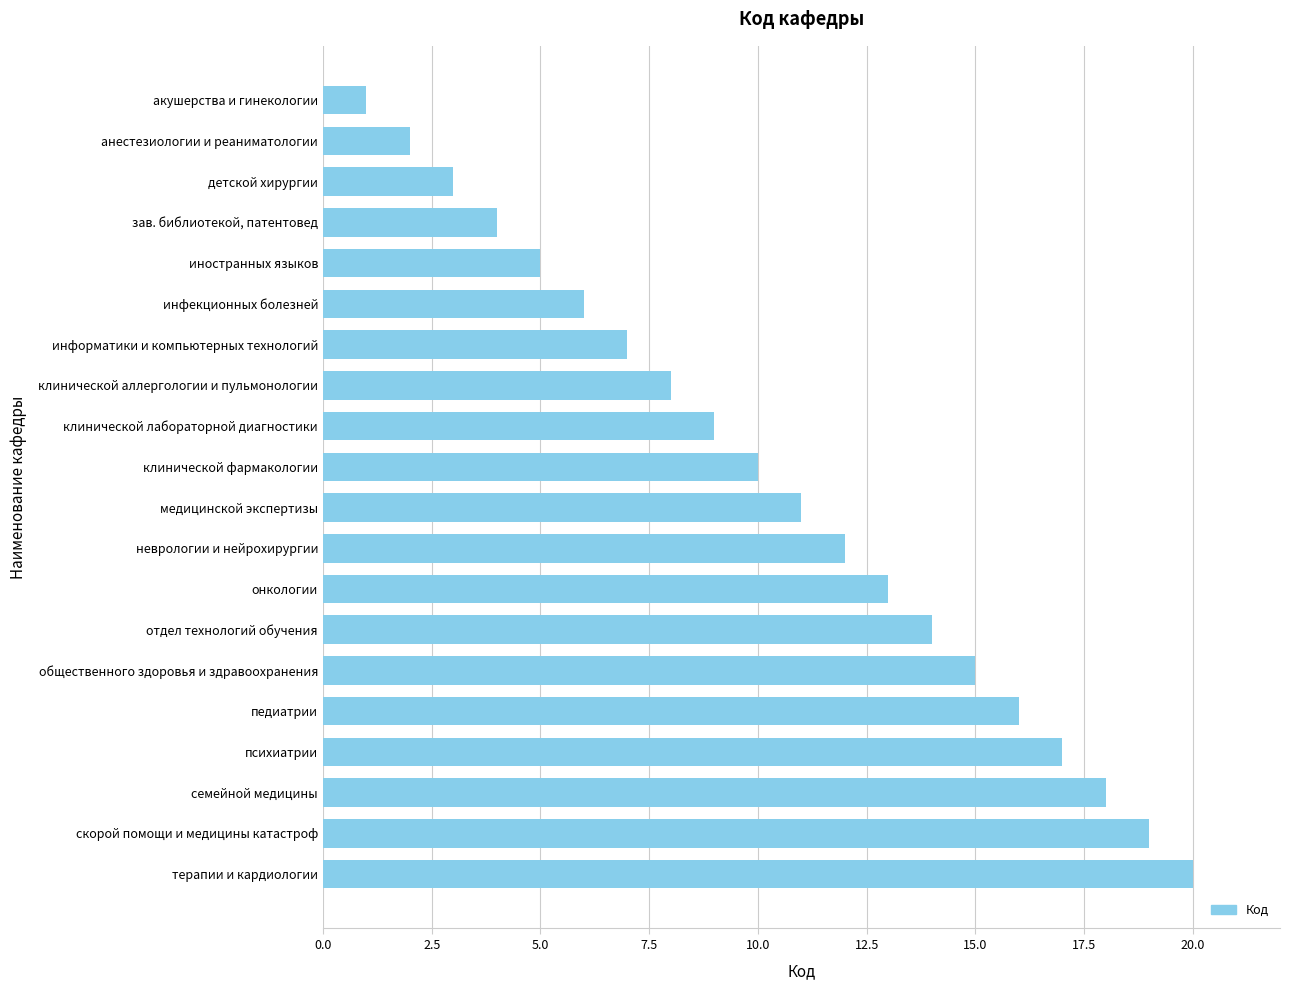

How many values are below 11?

10